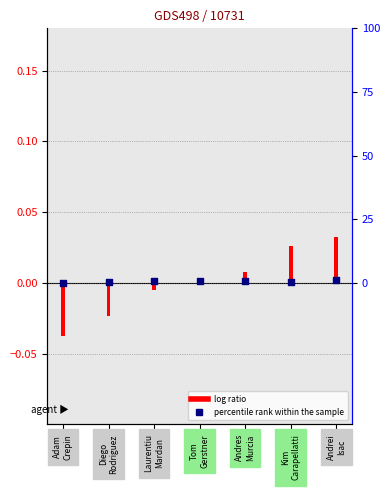

Between Andres
Murcia and Diego
Rodriguez, which is larger?

Andres
Murcia